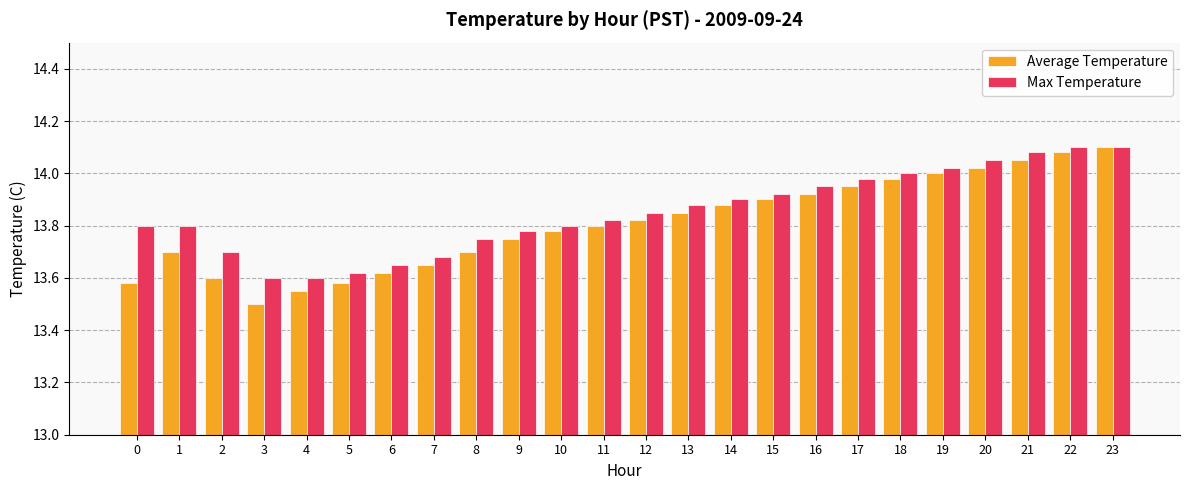

What is the total value across all series at 21?

28.1